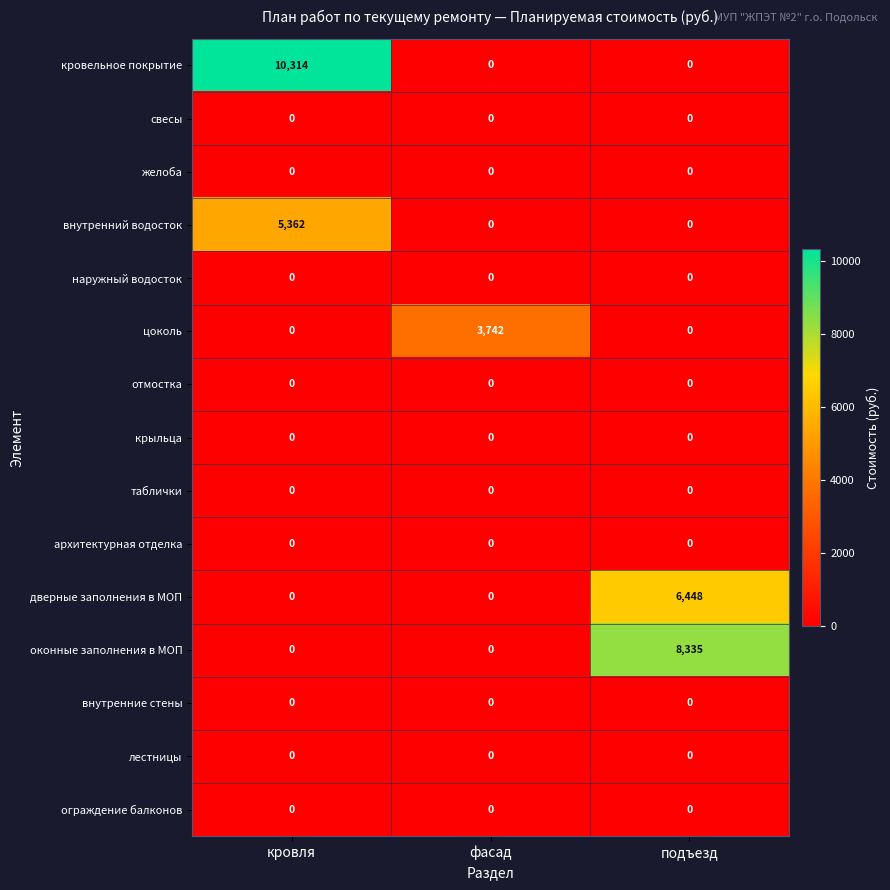

What is the difference between the maximum and minimum values in the цоколь series?

3742